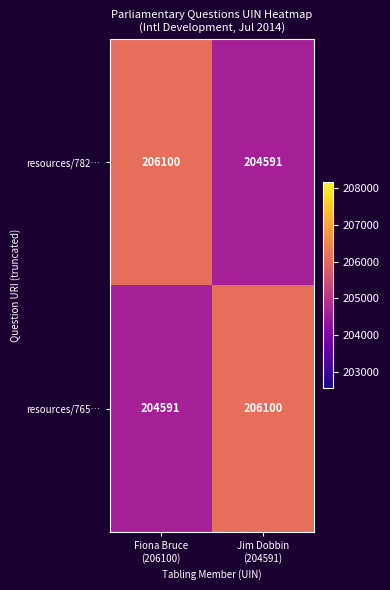

What is the lowest value of the resources/765… series?

204591